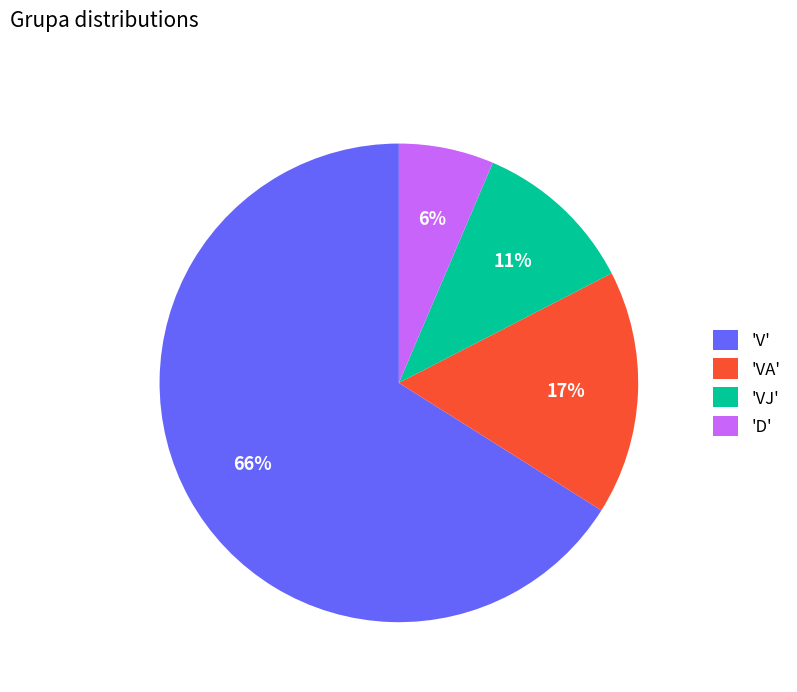

What is the largest slice in the pie chart?

'V'